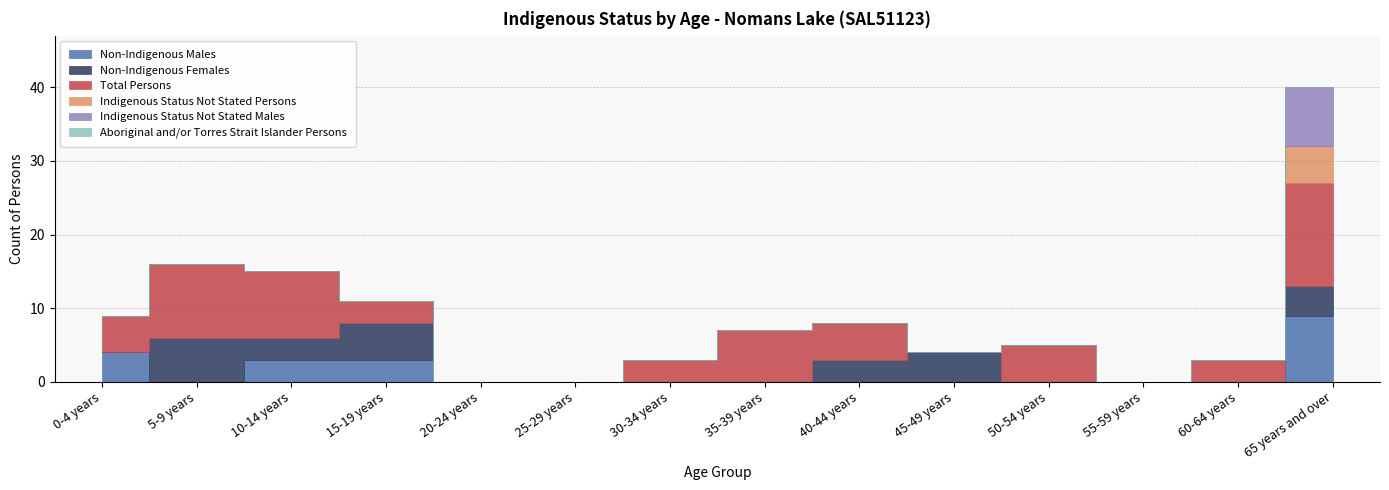

The value of Indigenous Status Not Stated Persons at 5-9 years is 2. True or false?

False